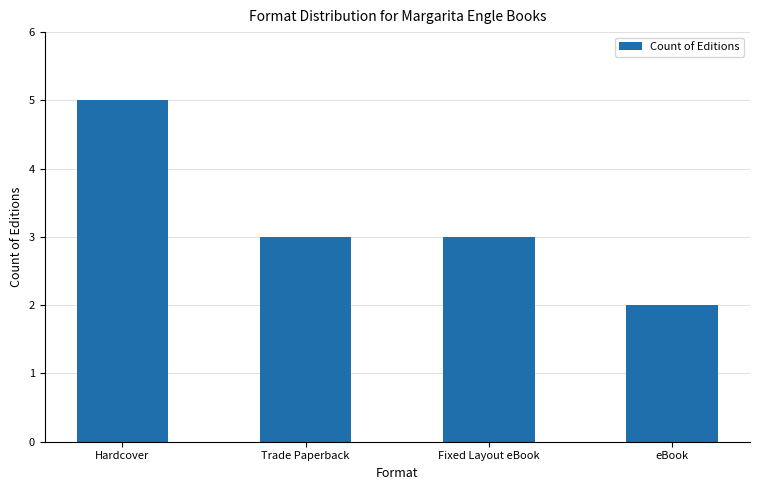

What position from the left is Fixed Layout eBook?

3